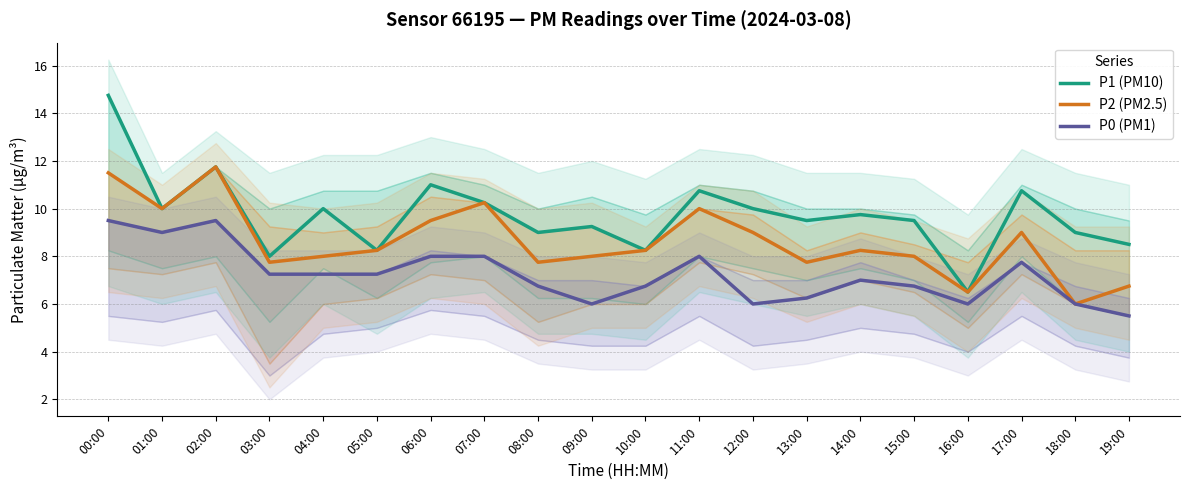

What is the total value across all series at 01:00?

29.0